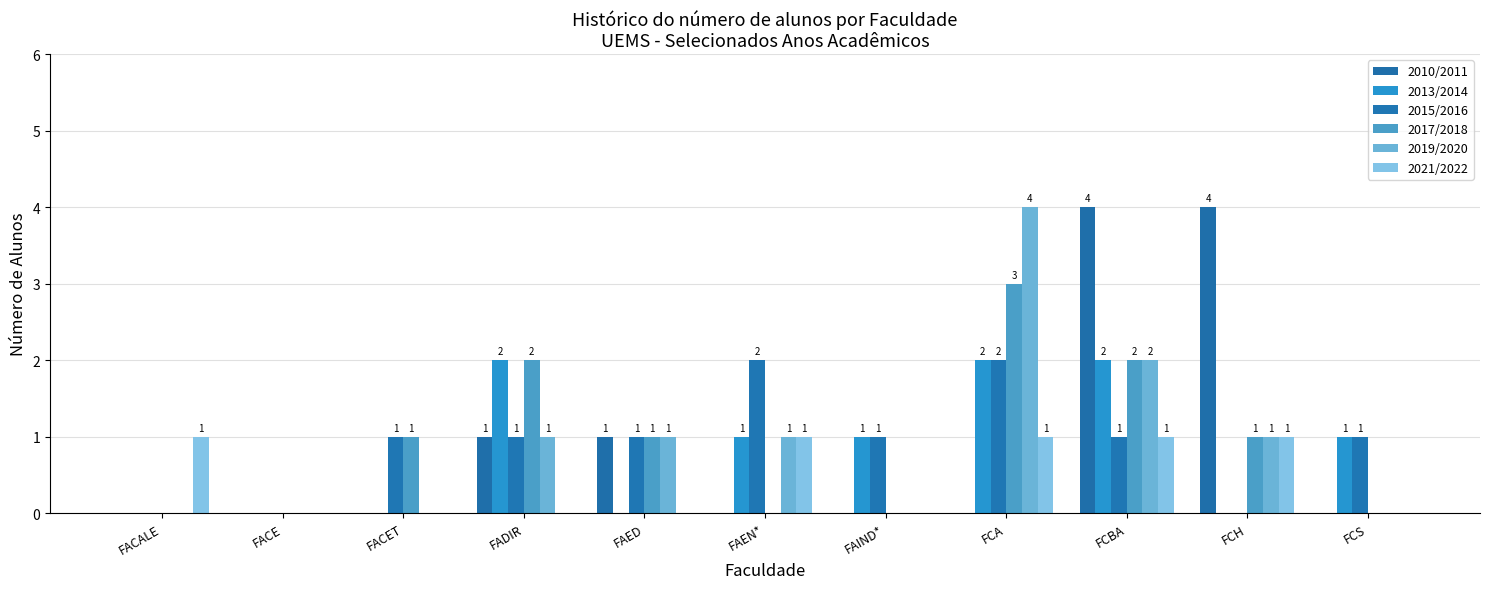

Are the bars horizontal?

No